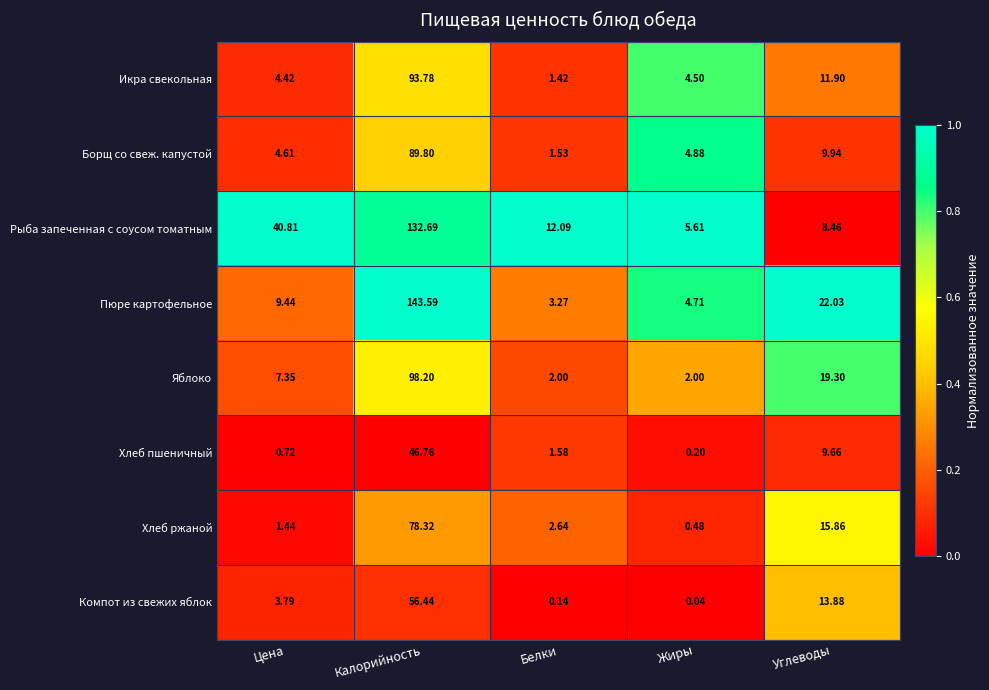

Which series has the largest range (max minus min)?

Пюре картофельное